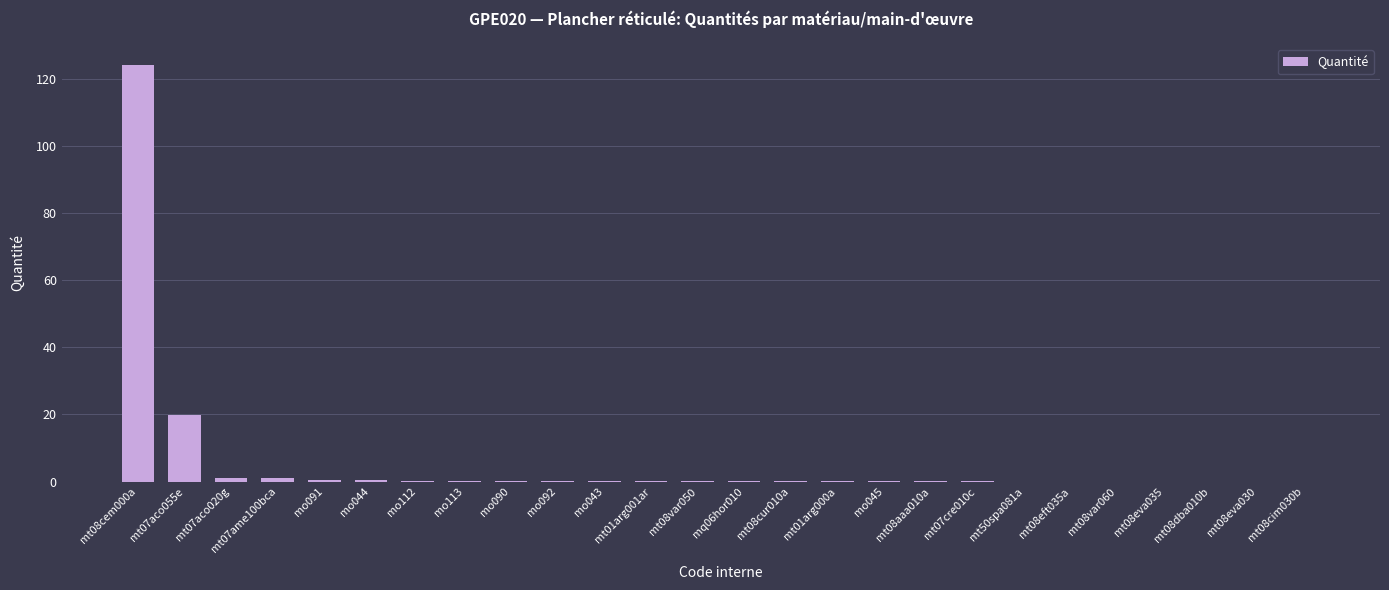

Which label corresponds to the largest value in the chart?

mt08cem000a